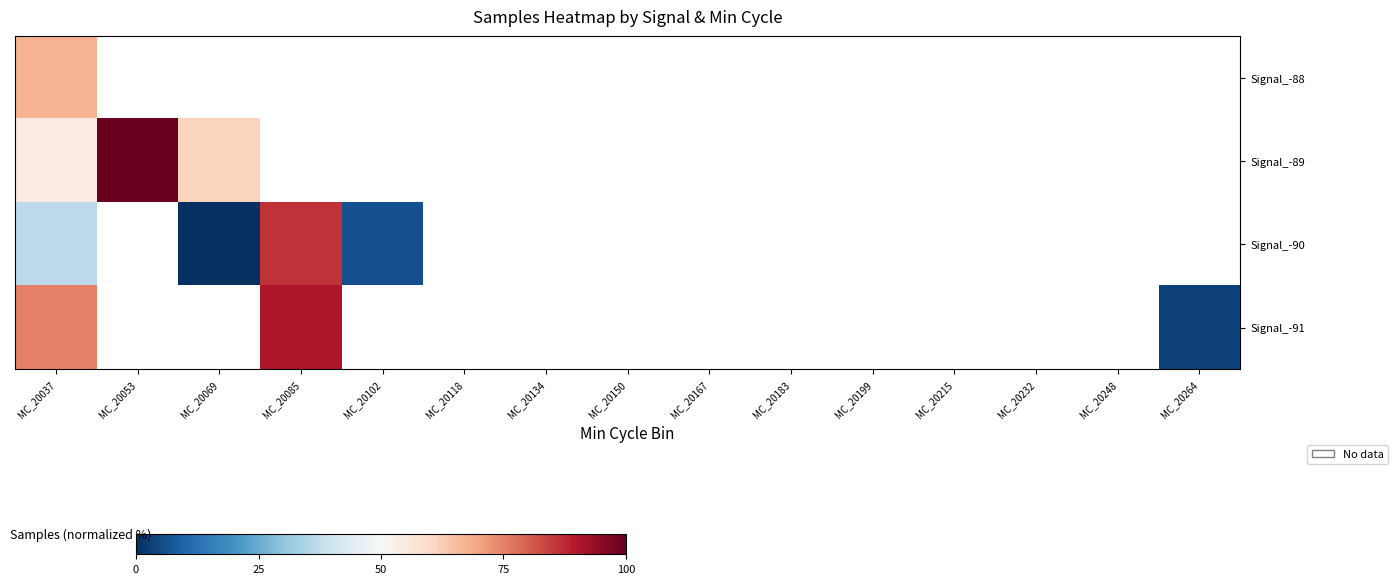

How many values in row_0 are above zero?

1